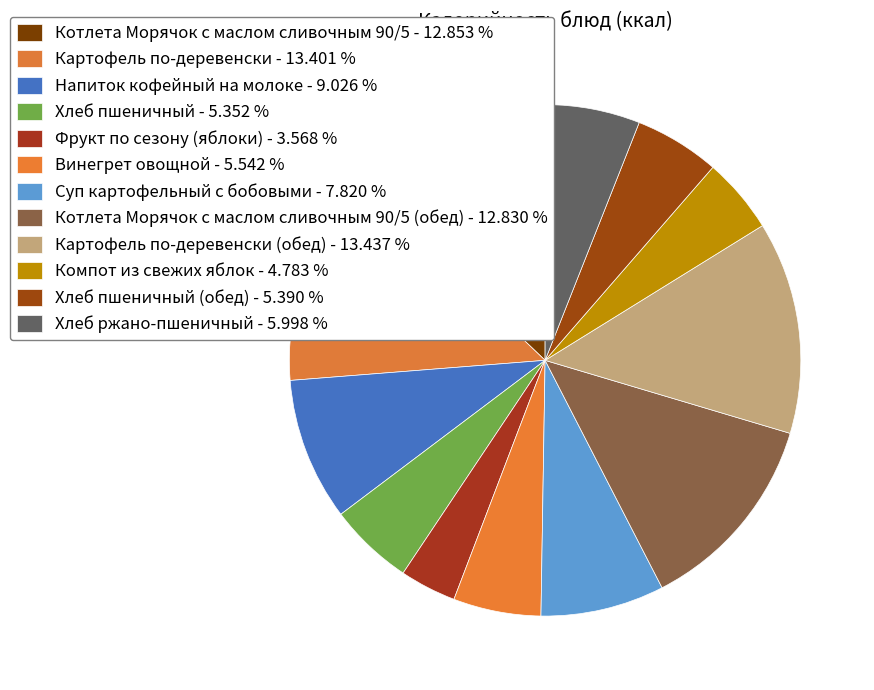

What is the largest slice in the pie chart?

Картофель по-деревенски (обед)